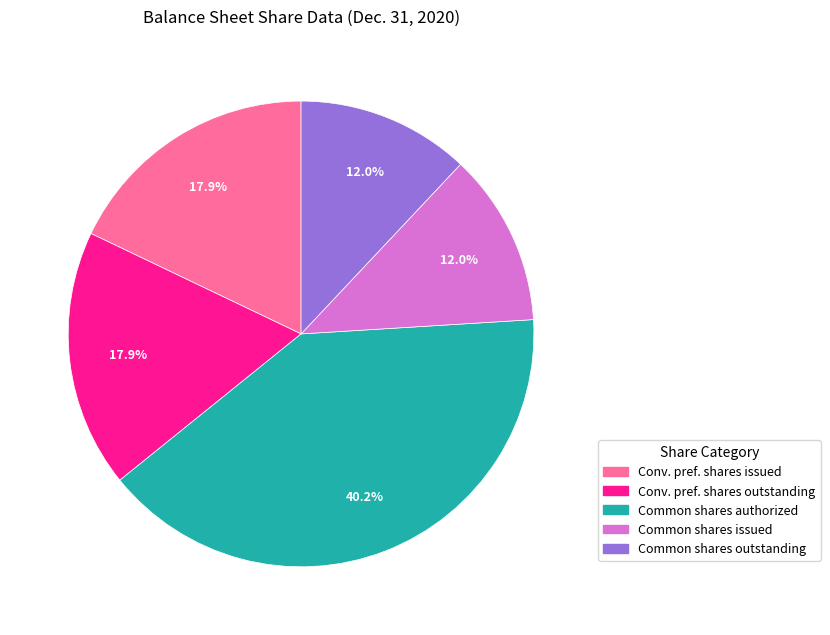

To the nearest percent, what is the average slice percentage?

20%